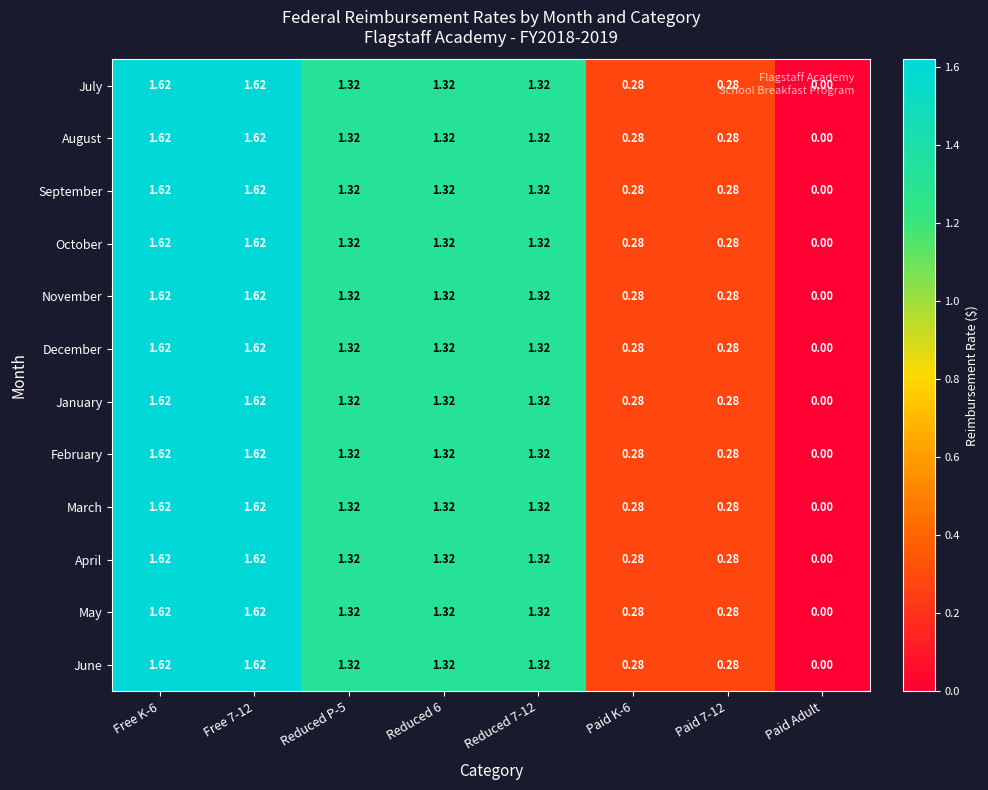

At which label does August reach its minimum?

Paid Adult